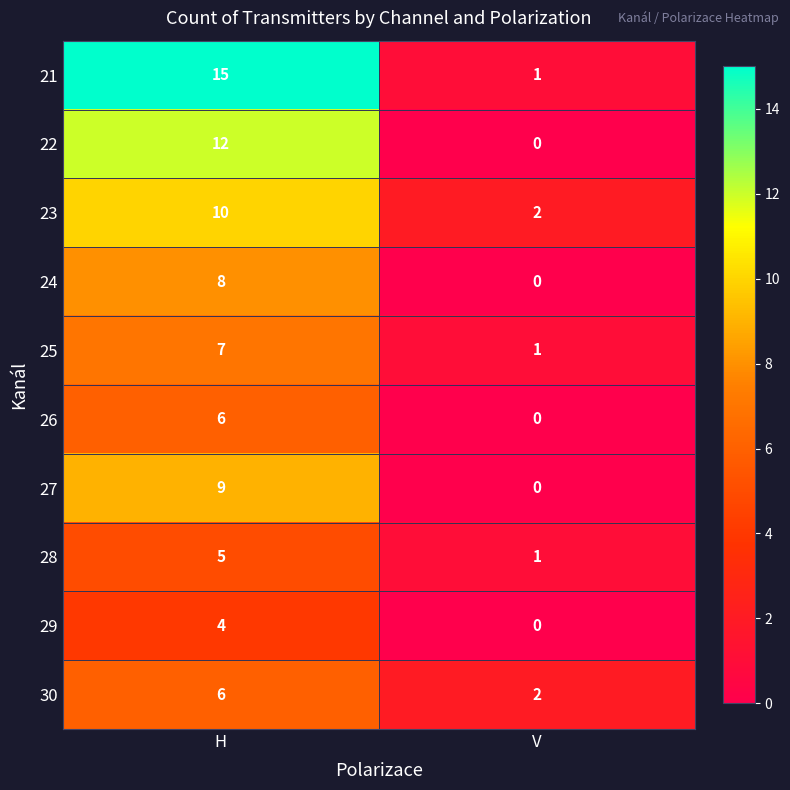

Which series changed the most between H and V?

21